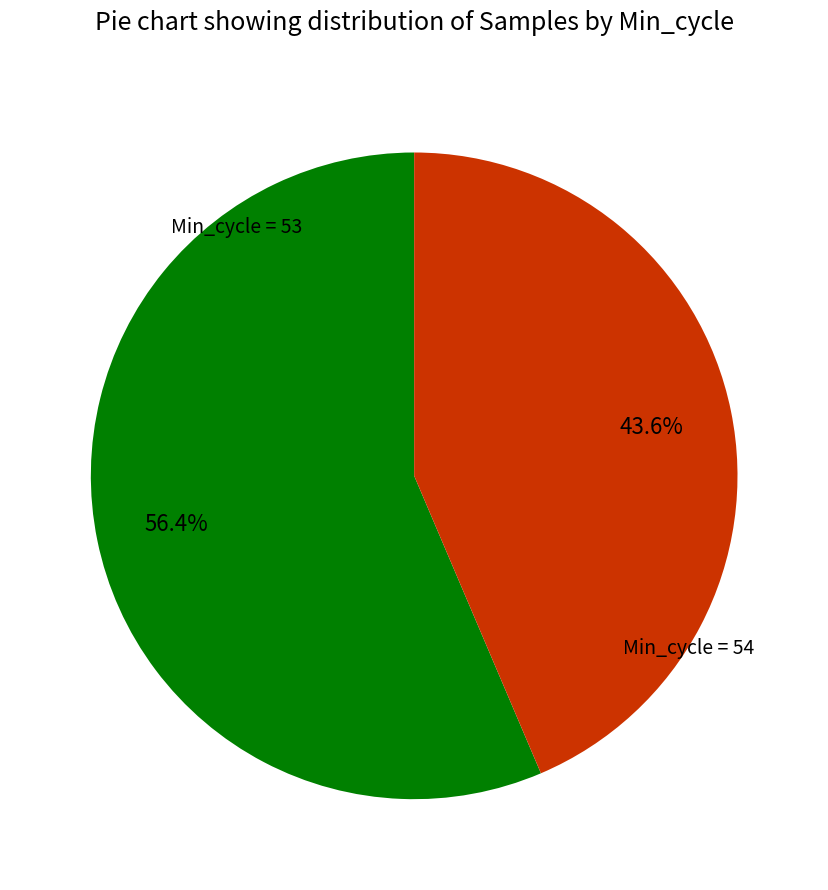

Is there a majority slice in this chart?

Yes